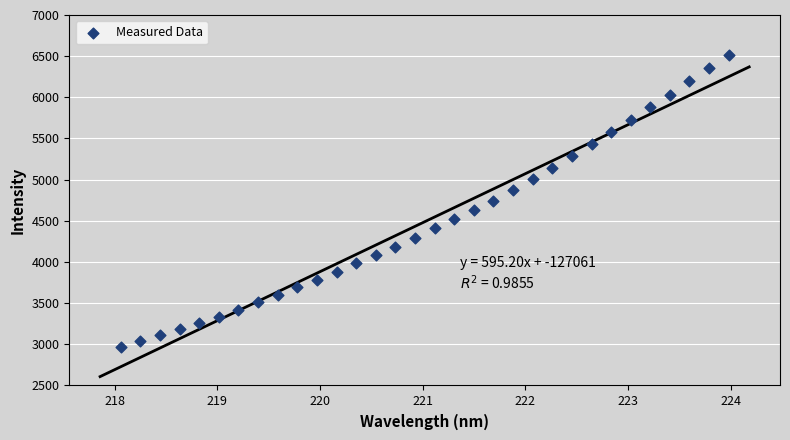

What is the range of Y values (max minus min)?

3546.5